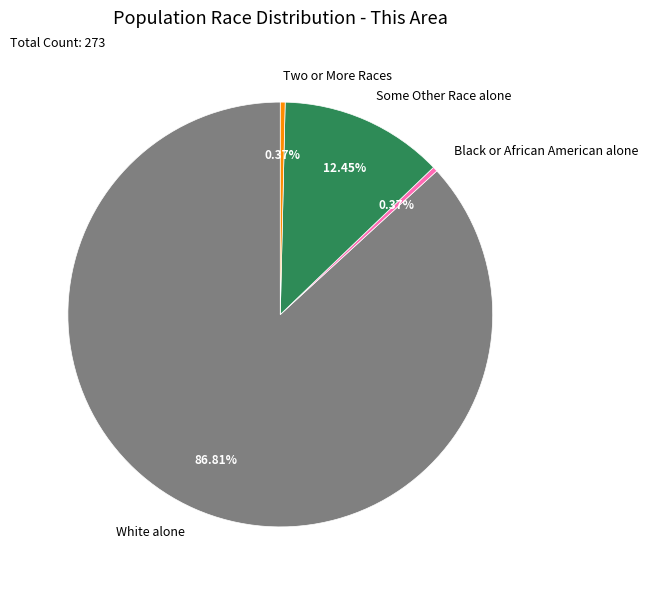

To the nearest percent, what is the combined percentage of Black or African American alone and Two or More Races?

1%